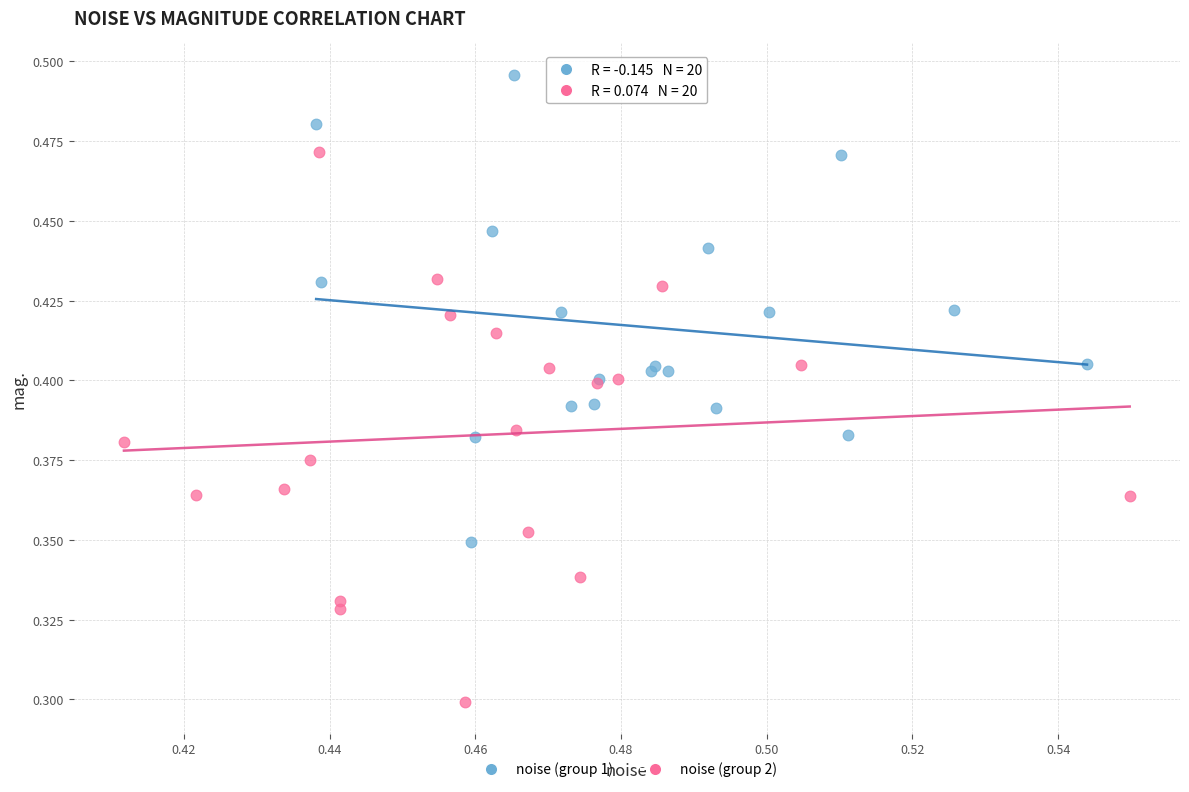

Which series has the widest spread of Y values?

noise (group 2)